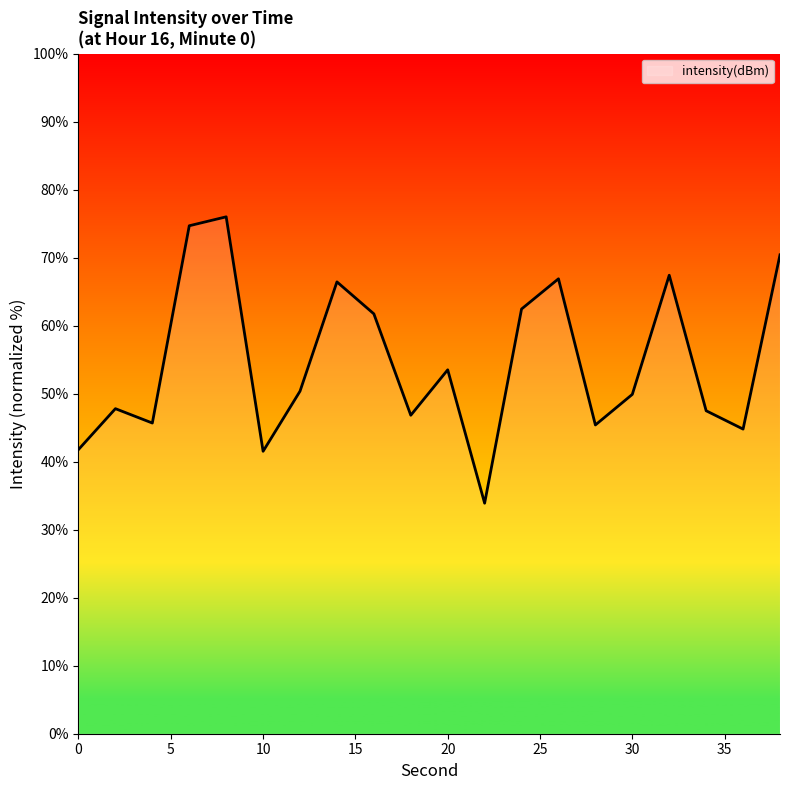

What is the greatest value displayed?

76.0